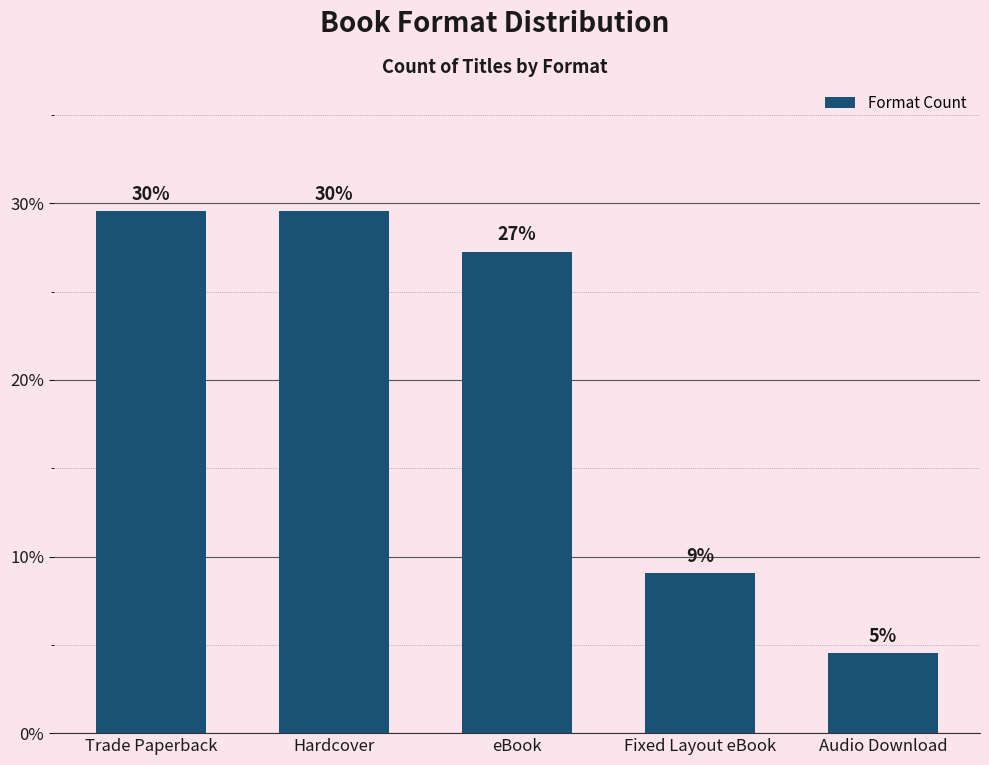

Approximately how many times larger is the value at Fixed Layout eBook compared to Trade Paperback?

0.3